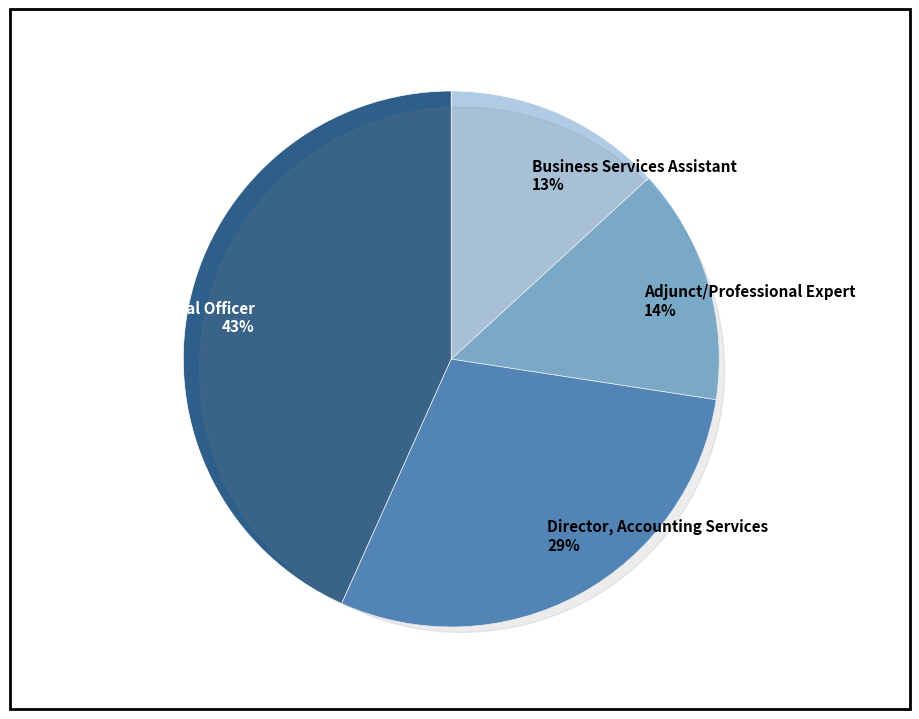

To the nearest percent, what is the difference between the largest and smallest slice percentages?

30%